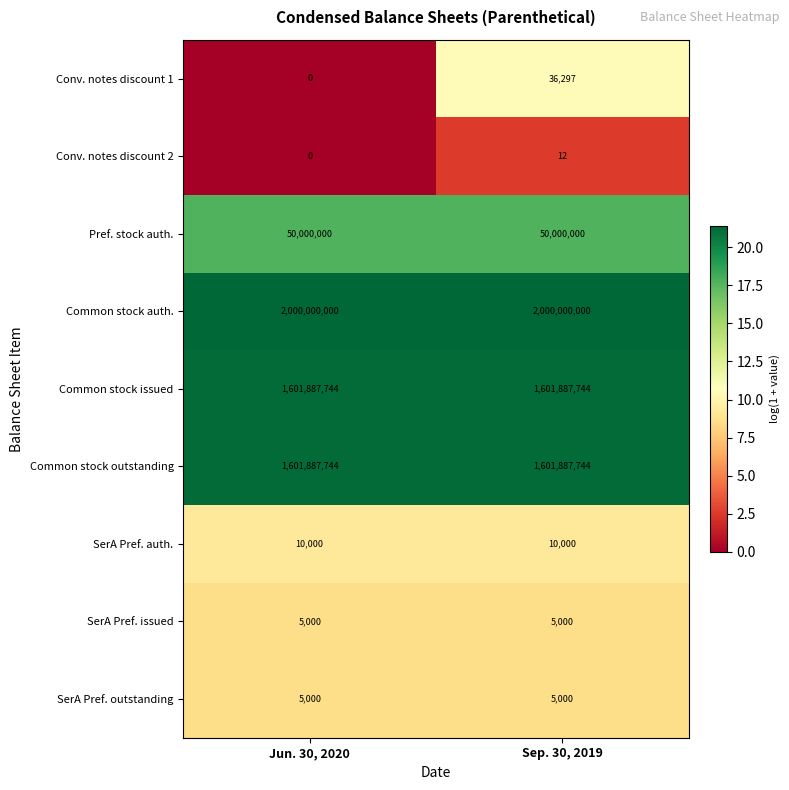

The Common stock issued series shows 1034879156 at Jun. 30, 2020. True or false?

False